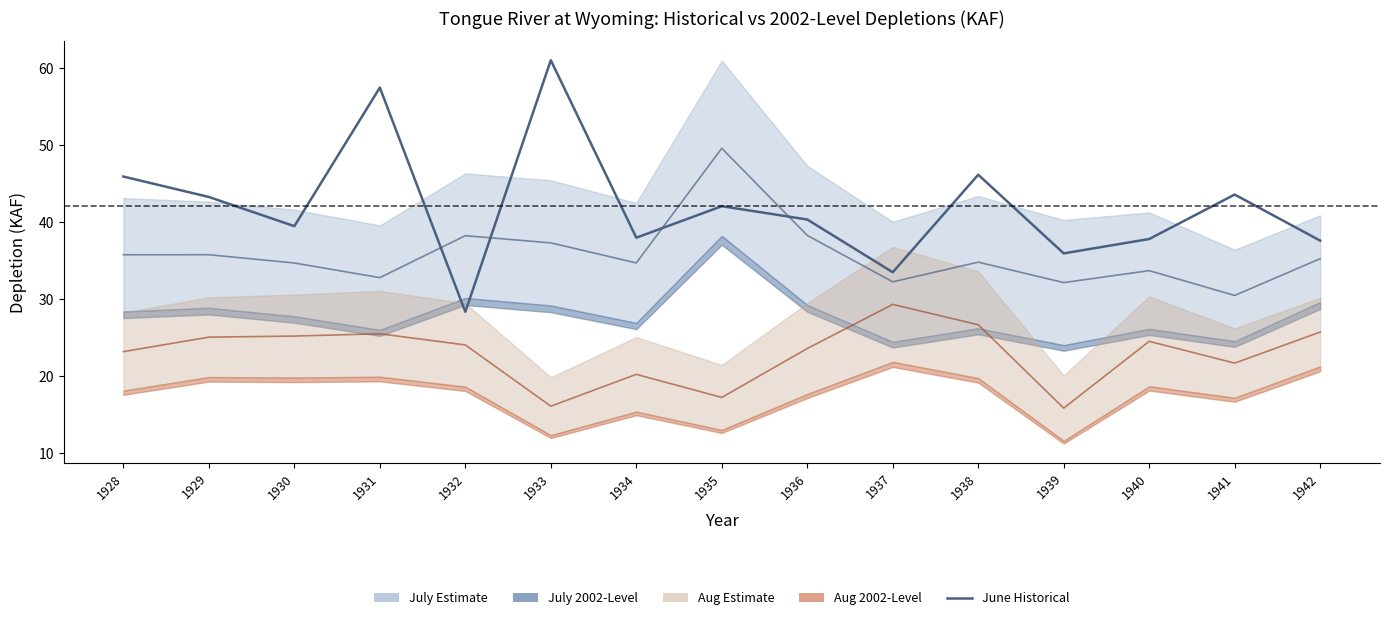

True or false: July Mid and Aug Mid cross at least once.

False